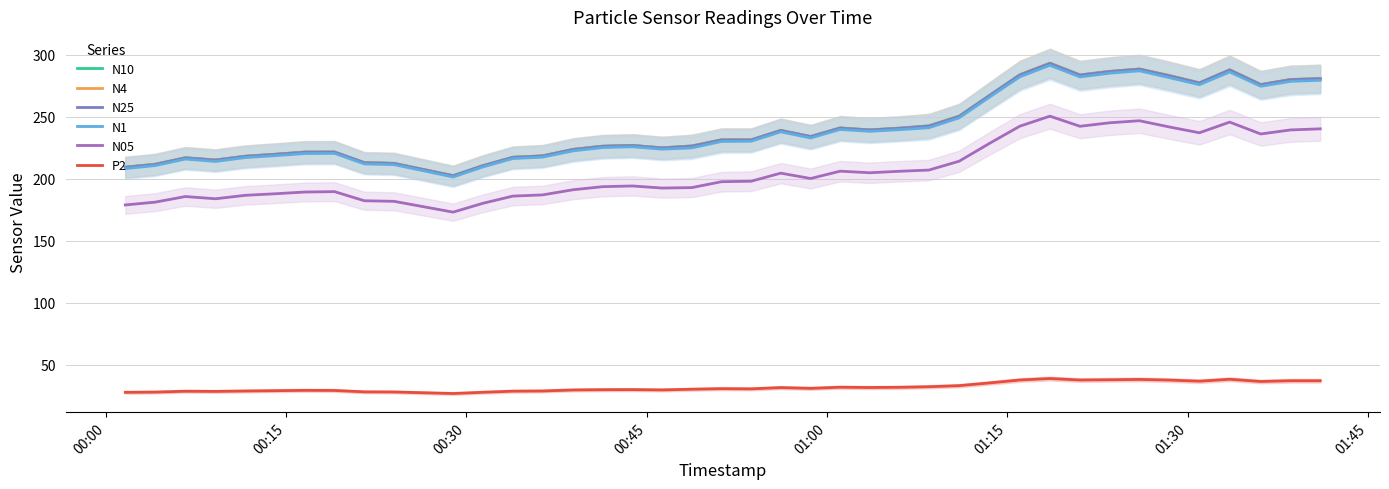

How many values in the P2 series exceed 30?

23